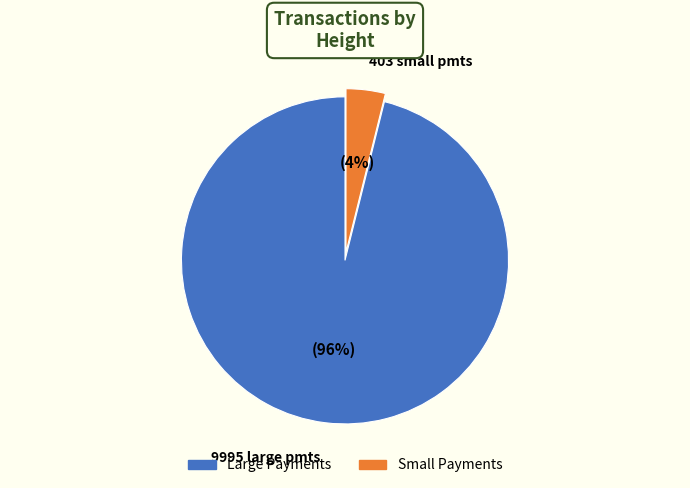

How many segments does this pie chart have?

2